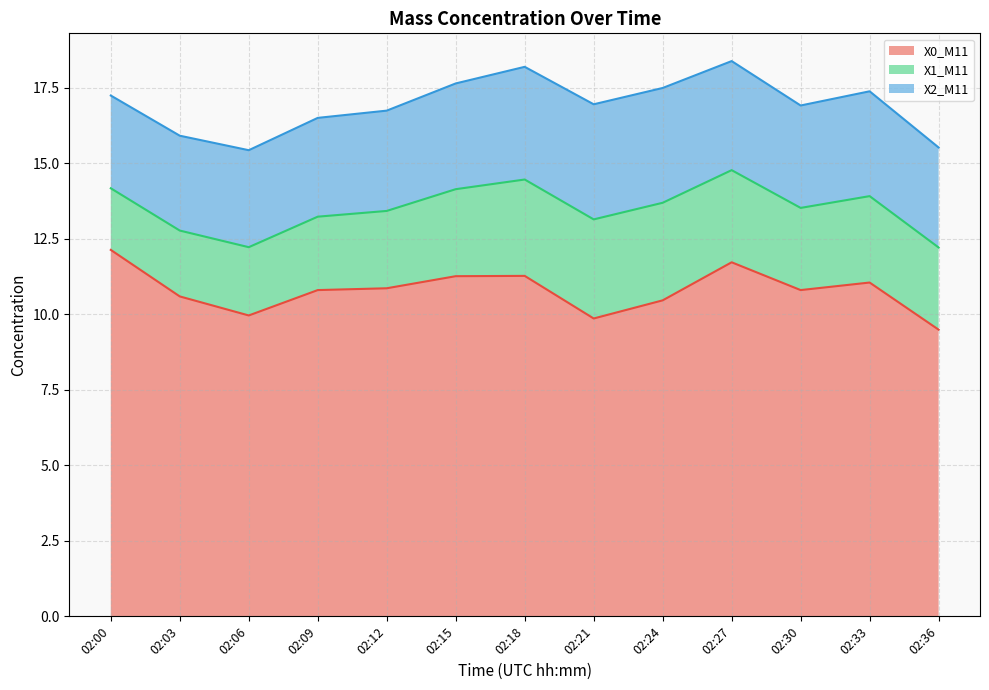

Between 02:03 and 02:27, which series saw the biggest shift?

X0_M11